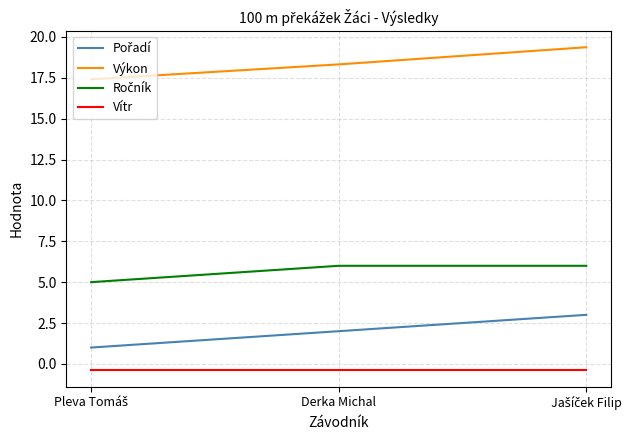

Which series has the largest total across all categories?

Výkon